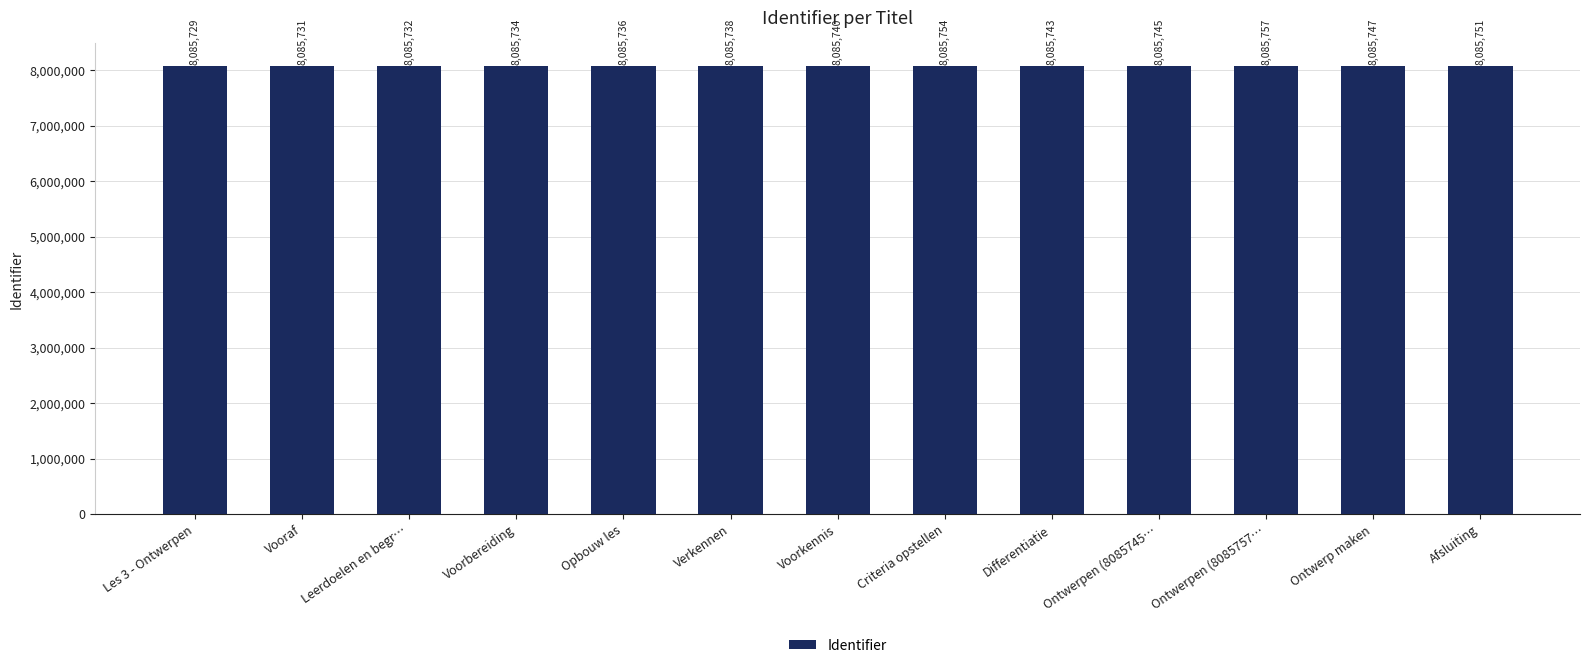

Between Ontwerpen (8085757… and Leerdoelen en begr…, which is larger?

Ontwerpen (8085757…